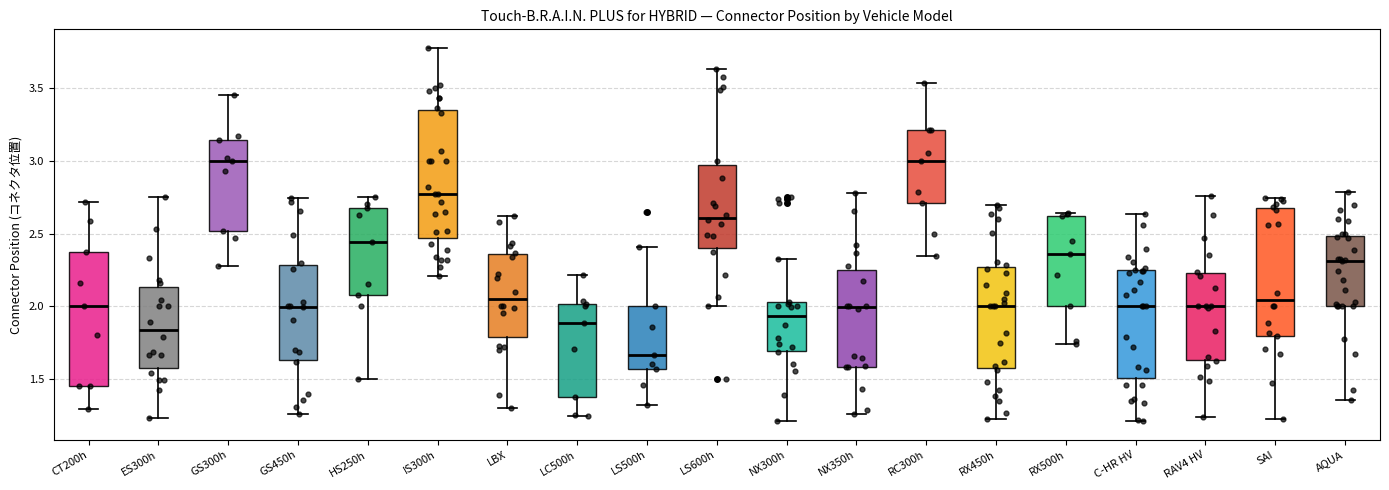

Reading left to right, read every box against the y-axis: the position of its median line, the range the box covers, and the ends of its whiskers. The values are not printed on the chart, so give them approximately, as read against the axis.

CT200h: median 2.00, box 1.45 to 2.35, whiskers 1.30 to 2.70
ES300h: median 1.85, box 1.55 to 2.15, whiskers 1.25 to 2.75
GS300h: median 3.00, box 2.50 to 3.15, whiskers 2.25 to 3.45
GS450h: median 2.00, box 1.65 to 2.30, whiskers 1.25 to 2.75
HS250h: median 2.45, box 2.05 to 2.65, whiskers 1.50 to 2.75
IS300h: median 2.75, box 2.45 to 3.35, whiskers 2.20 to 3.80
LBX: median 2.05, box 1.80 to 2.35, whiskers 1.30 to 2.60
LC500h: median 1.90, box 1.35 to 2.00, whiskers 1.25 to 2.20
LS500h: median 1.65, box 1.55 to 2.00, whiskers 1.30 to 2.40
LS600h: median 2.60, box 2.40 to 2.95, whiskers 2.00 to 3.65
NX300h: median 1.95, box 1.70 to 2.05, whiskers 1.20 to 2.30
NX350h: median 2.00, box 1.60 to 2.25, whiskers 1.25 to 2.80
RC300h: median 3.00, box 2.70 to 3.20, whiskers 2.35 to 3.55
RX450h: median 2.00, box 1.55 to 2.25, whiskers 1.25 to 2.70
RX500h: median 2.35, box 2.00 to 2.60, whiskers 1.75 to 2.65
C-HR HV: median 2.00, box 1.50 to 2.25, whiskers 1.20 to 2.65
RAV4 HV: median 2.00, box 1.65 to 2.25, whiskers 1.25 to 2.75
SAI: median 2.05, box 1.80 to 2.70, whiskers 1.20 to 2.75
AQUA: median 2.30, box 2.00 to 2.50, whiskers 1.35 to 2.80